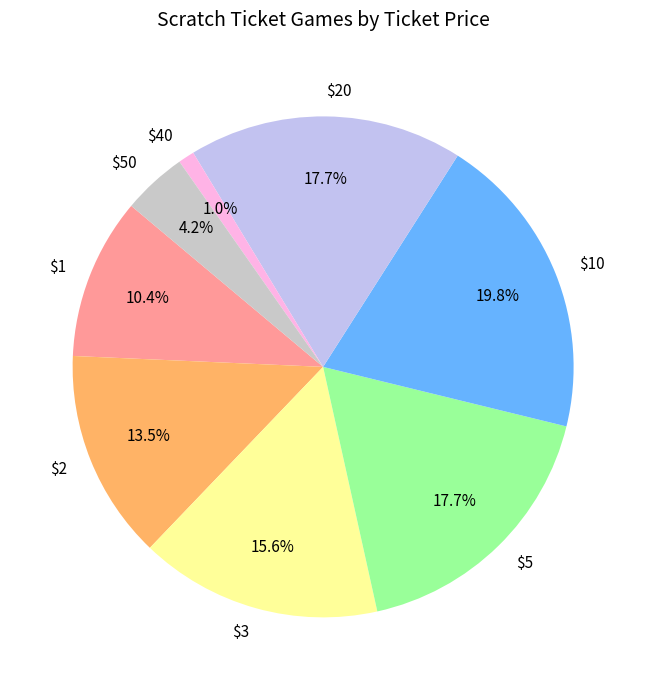

To the nearest percent, what is the difference between the $50 and $5 slice percentages?

14%